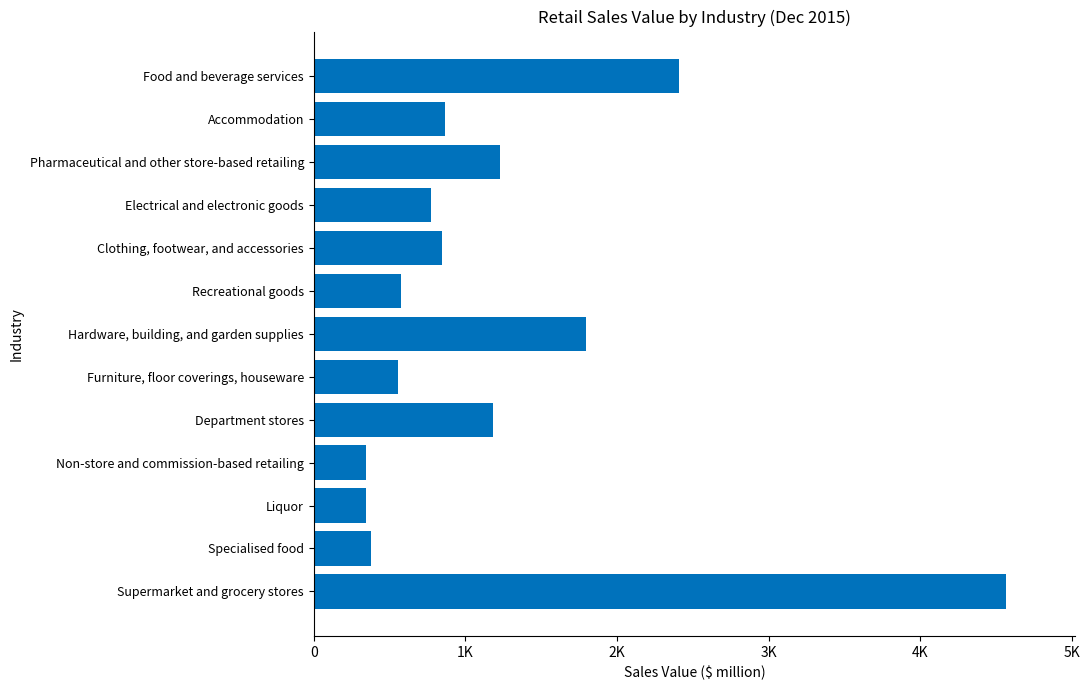

List the labels in order of value, largest first.

Supermarket and grocery stores, Food and beverage services, Hardware, building, and garden supplies, Pharmaceutical and other store-based retailing, Department stores, Accommodation, Clothing, footwear, and accessories, Electrical and electronic goods, Recreational goods, Furniture, floor coverings, houseware, Specialised food, Non-store and commission-based retailing, Liquor